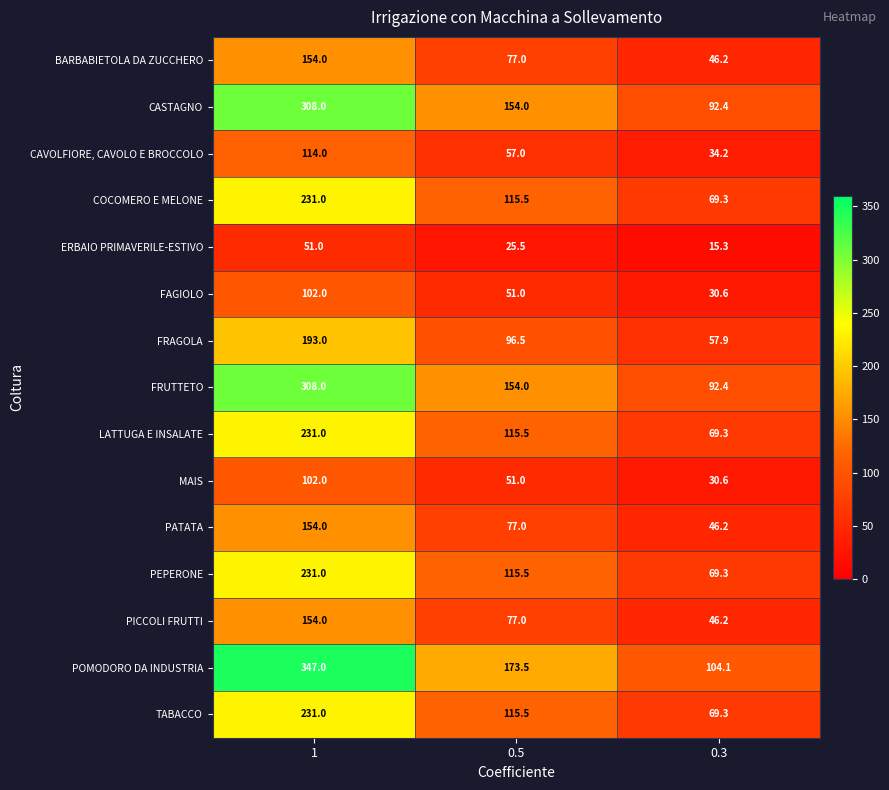

Rank the categories by FRUTTETO value from lowest to highest.

0.3, 0.5, 1